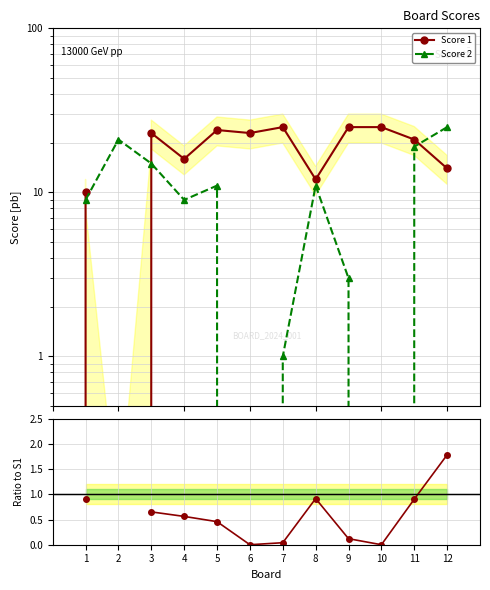

Between 12 and 4, which is larger?

4